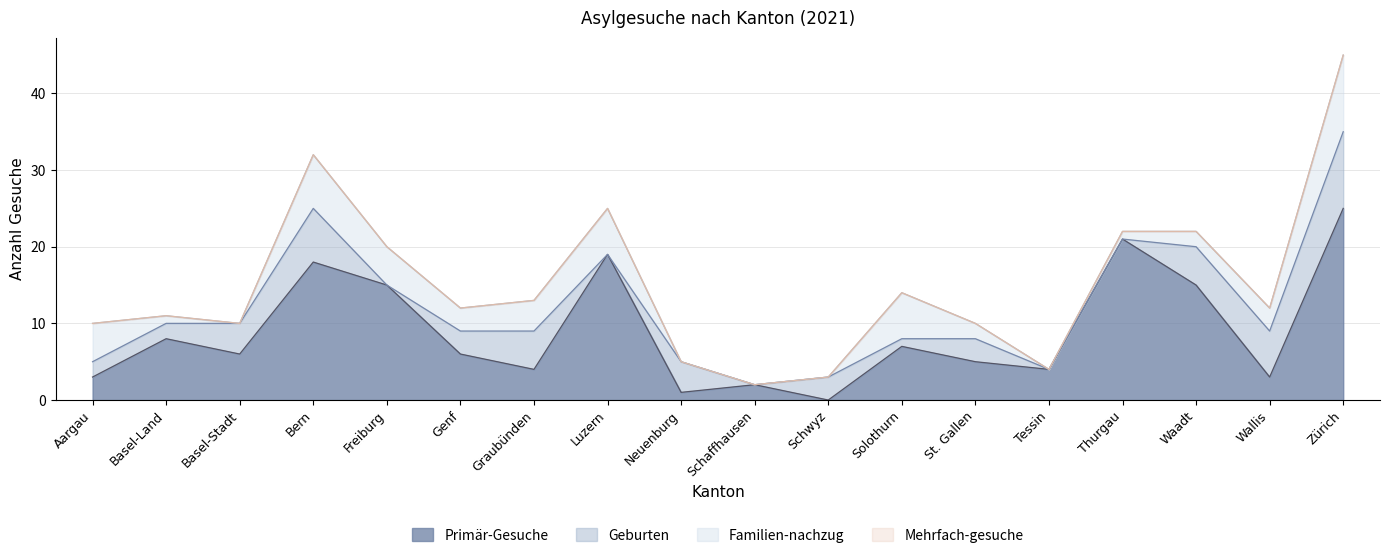

What is the value of the Geburten point at the 18th from the left?

10